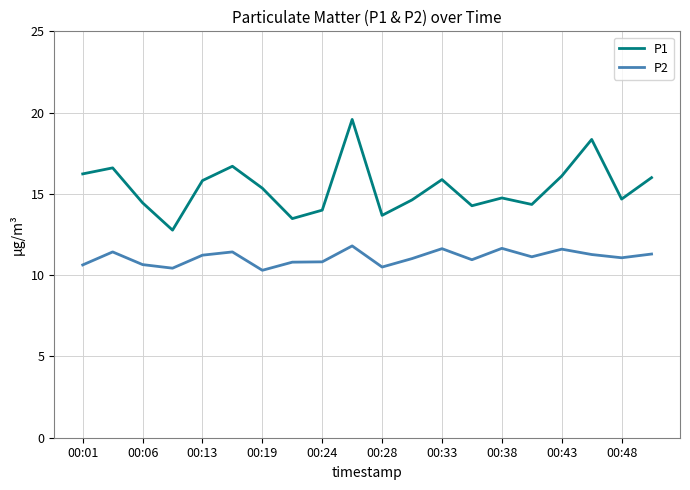

True or false: P1 and P2 cross at least once.

False